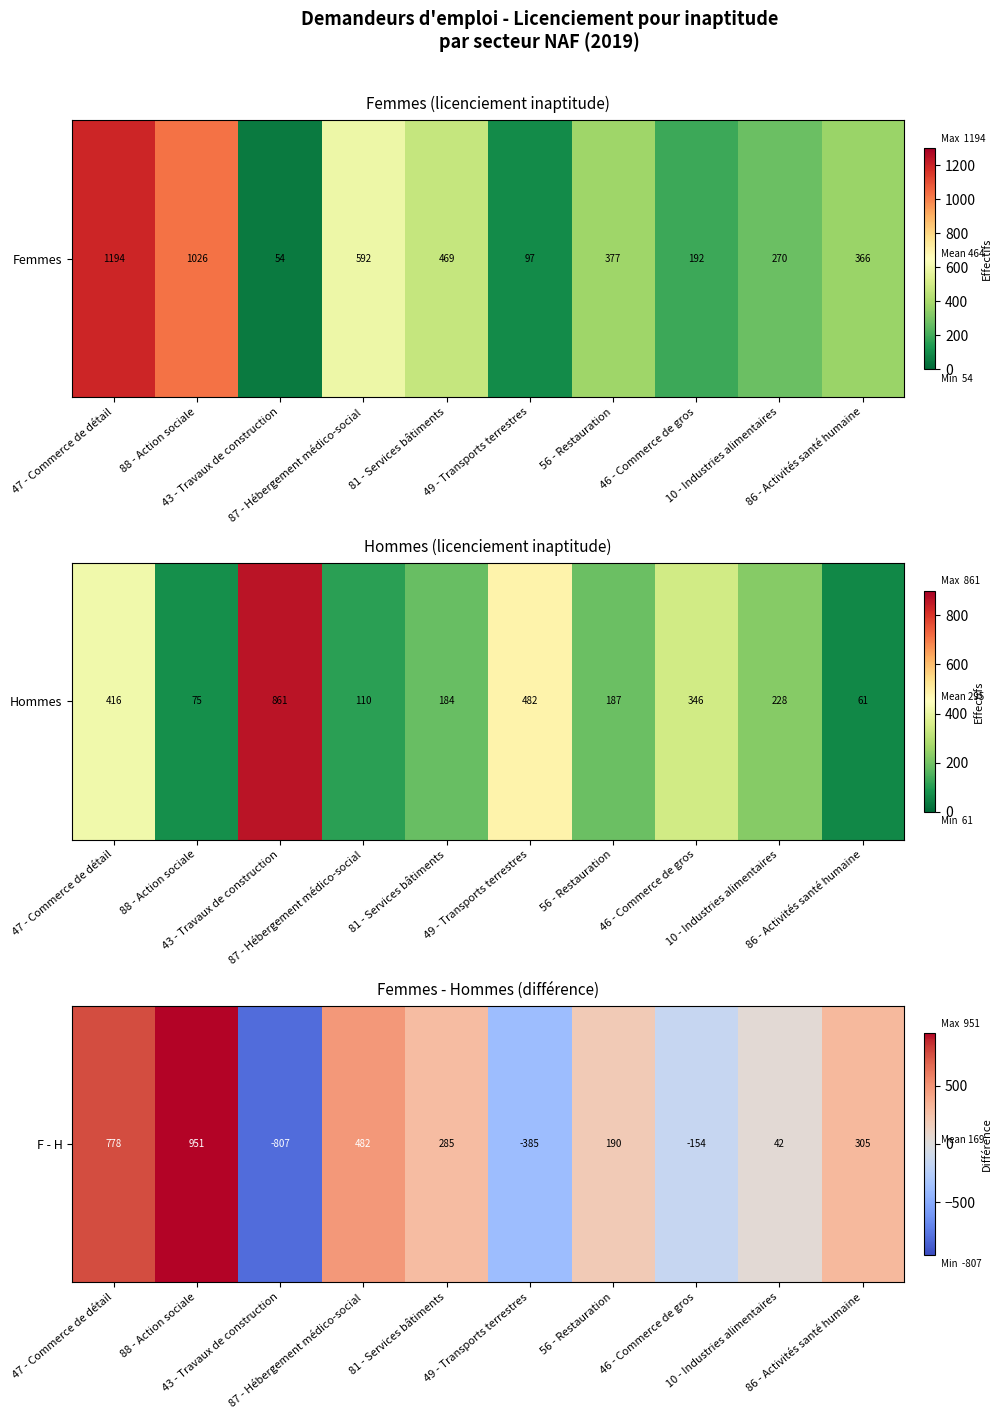

Rank the categories by value from lowest to highest.

43 - Travaux de construction, 49 - Transports terrestres, 46 - Commerce de gros, 10 - Industries alimentaires, 56 - Restauration, 81 - Services bâtiments, 86 - Activités santé humaine, 87 - Hébergement médico-social, 47 - Commerce de détail, 88 - Action sociale